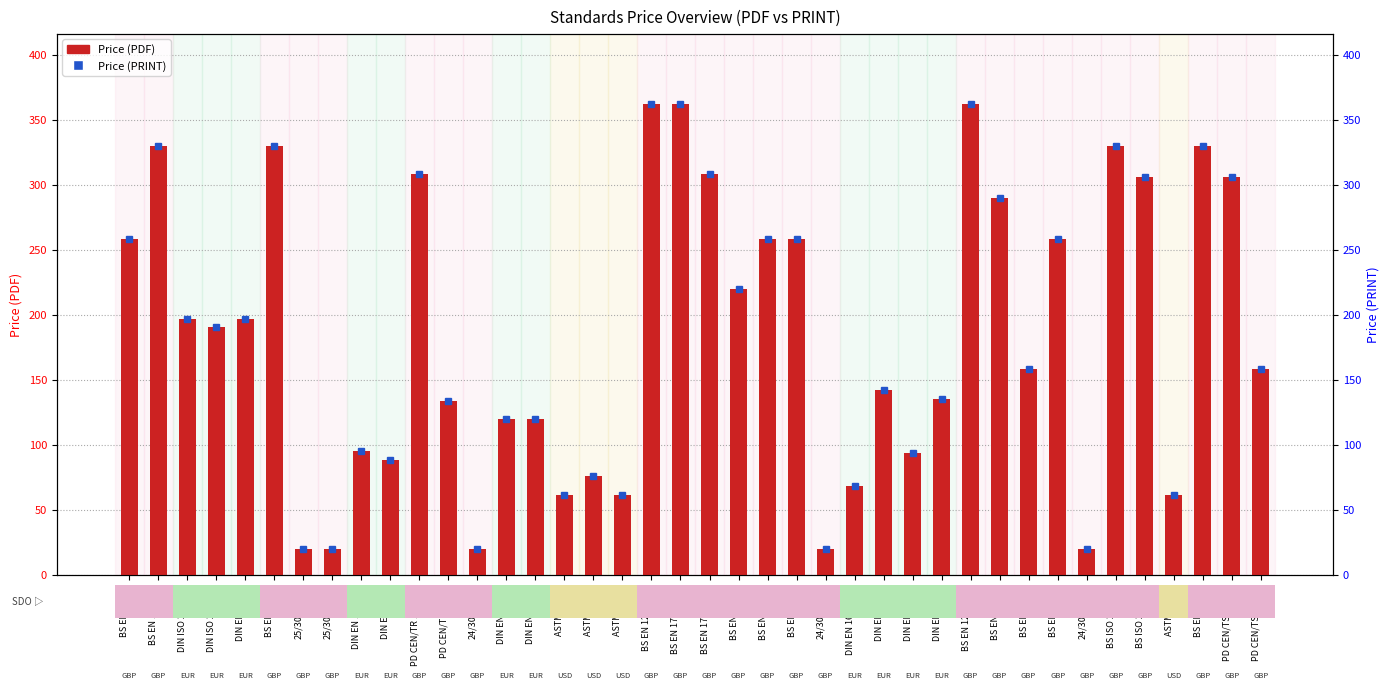

What is the smallest value displayed?

20.0